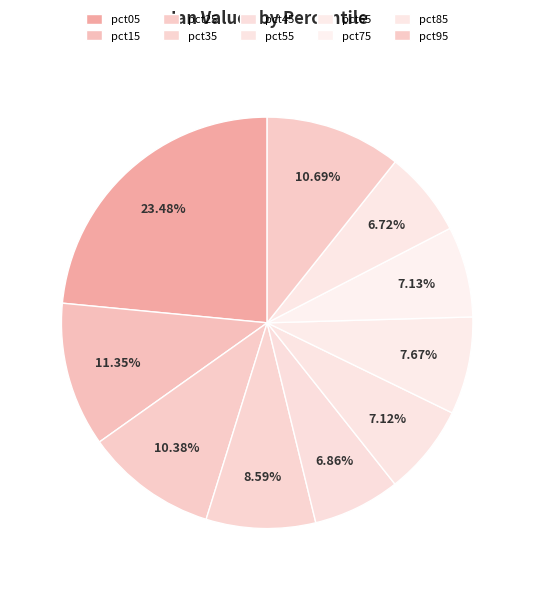

Count the number of slices in the pie.

10